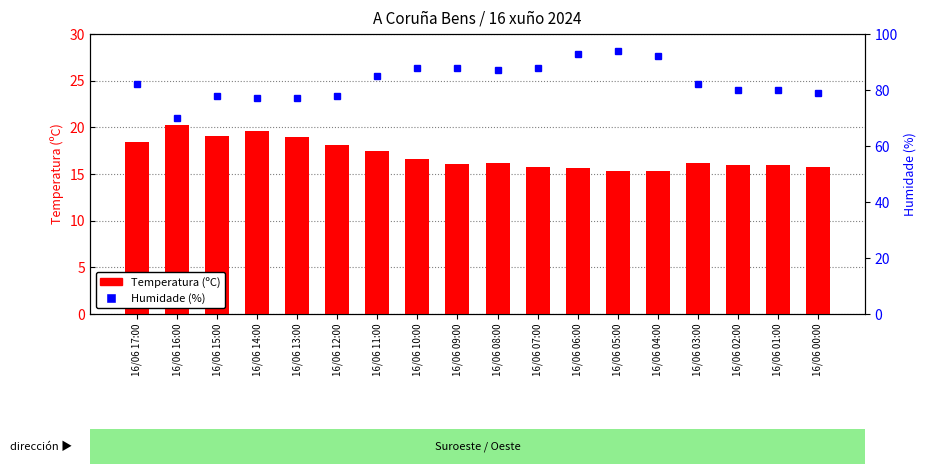

What is the total value across all series at 16/06 12:00?

96.1